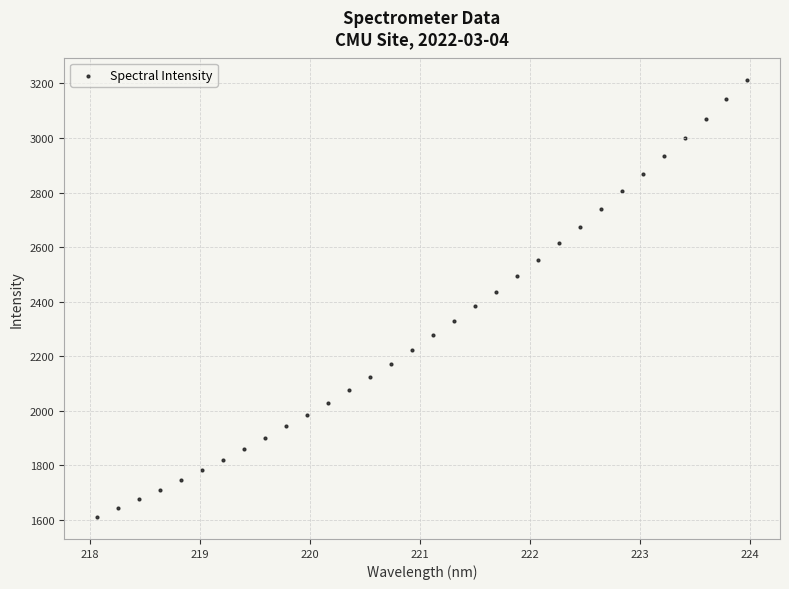

What is the range of X values (max minus min)?

5.9